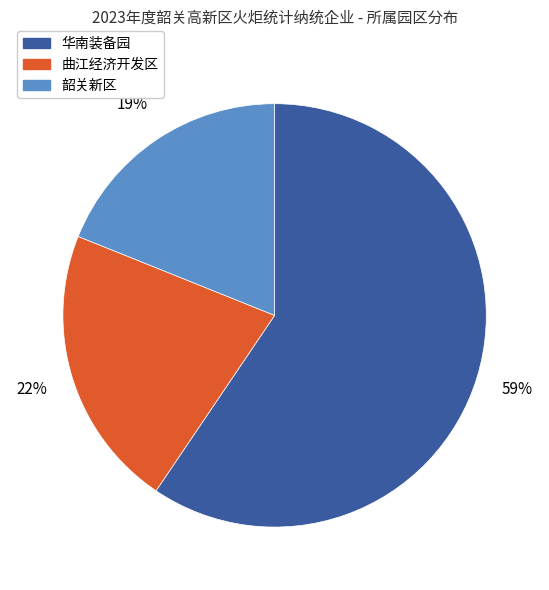

Rank the categories by value from highest to lowest.

华南装备园, 曲江经济开发区, 韶关新区